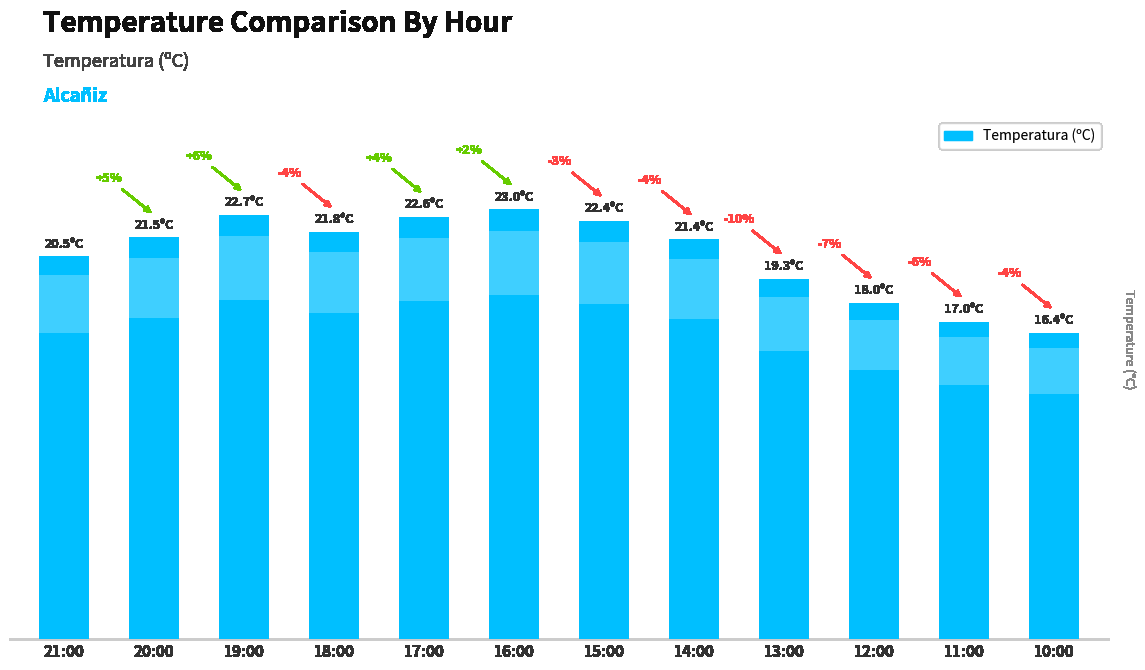

Reading left to right, transcribe all the data shown in this chart.

21:00=20.5	20:00=21.5	19:00=22.7	18:00=21.8	17:00=22.6	16:00=23.0	15:00=22.4	14:00=21.4	13:00=19.3	12:00=18.0	11:00=17.0	10:00=16.4